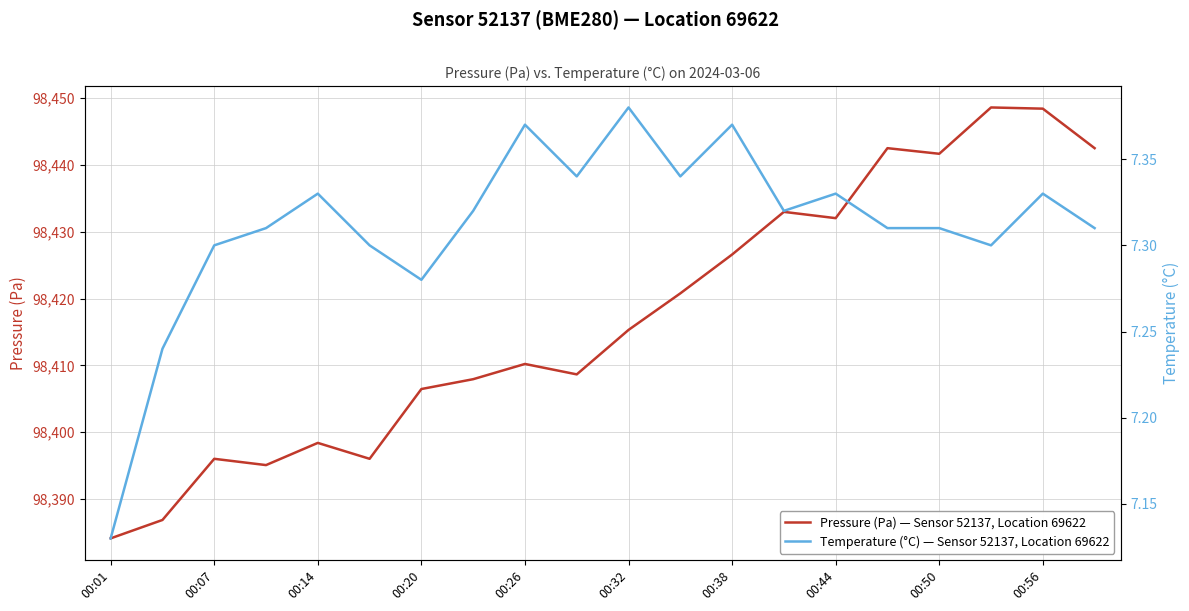

True or false: Pressure (Pa) — Sensor 52137, Location 69622 and Temperature (°C) — Sensor 52137, Location 69622 cross at least once.

False